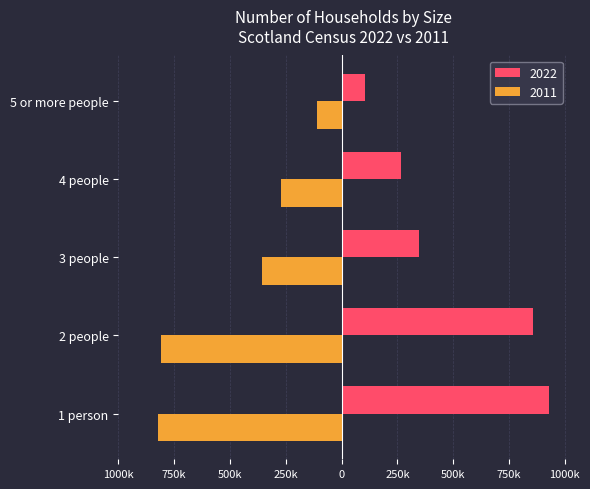

What are all the series names shown in the legend?

2022, 2011